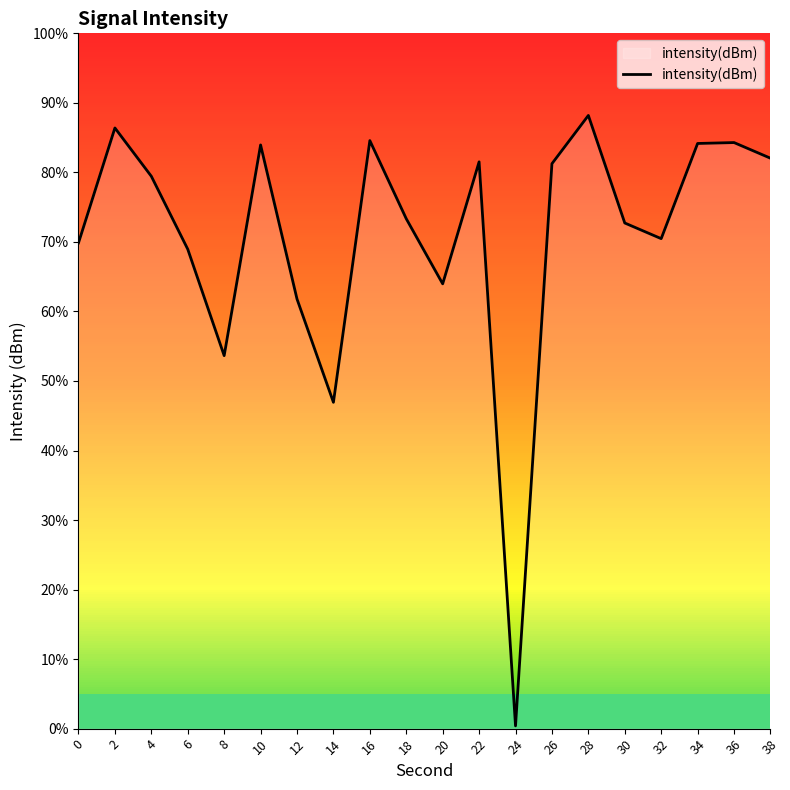

Is this an area chart (filled region under the line)?

No